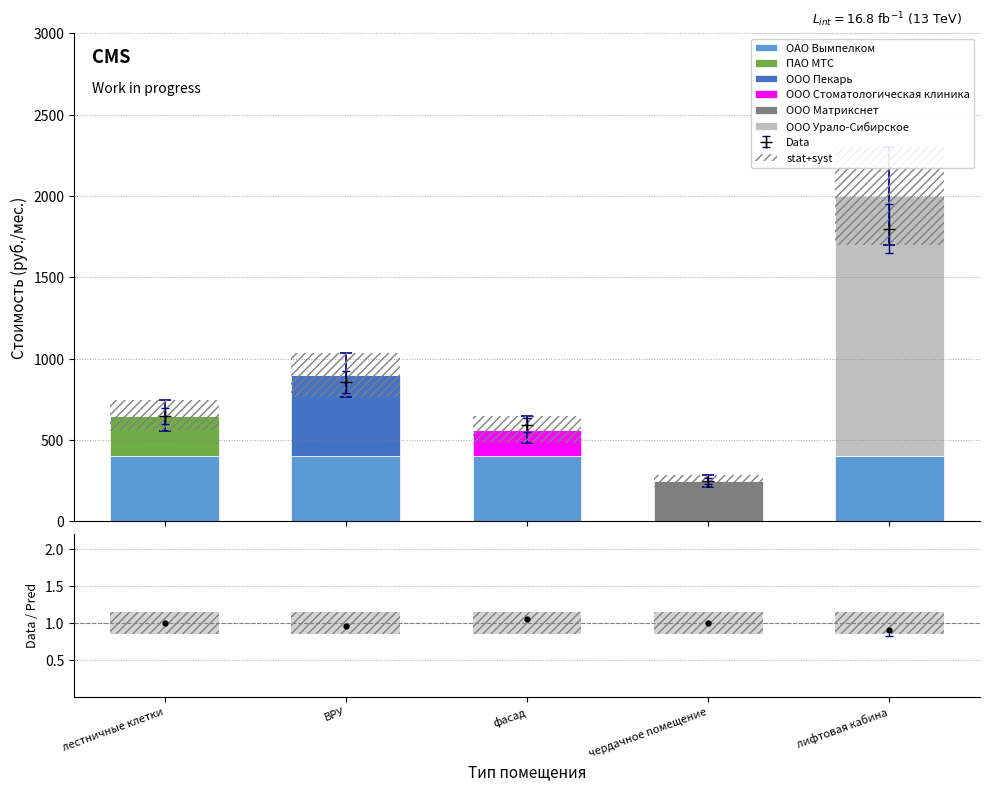

Which has a higher value, ВРУ or фасад?

ВРУ